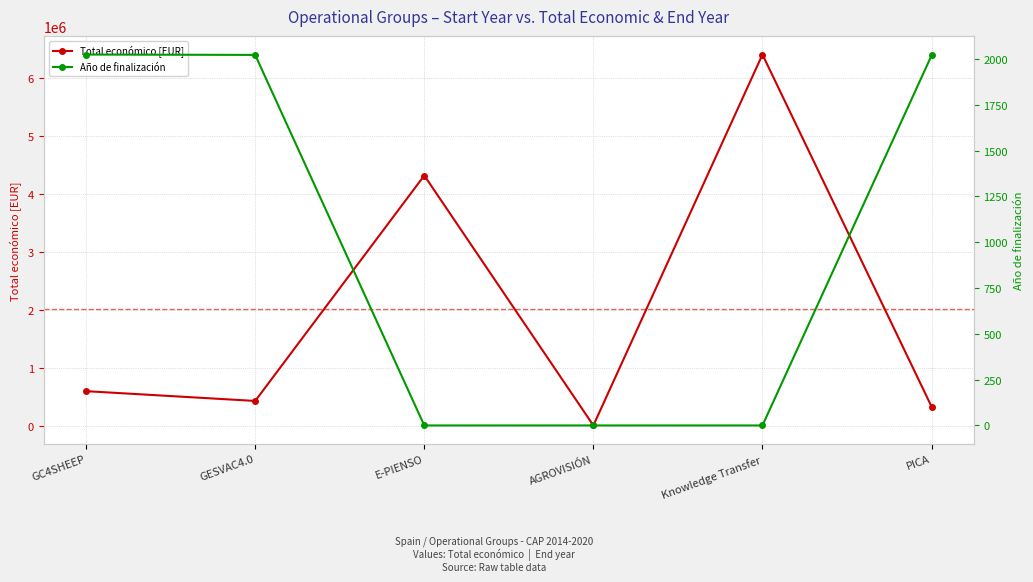

Between GESVAC4.0 and PICA, which is larger?

GESVAC4.0